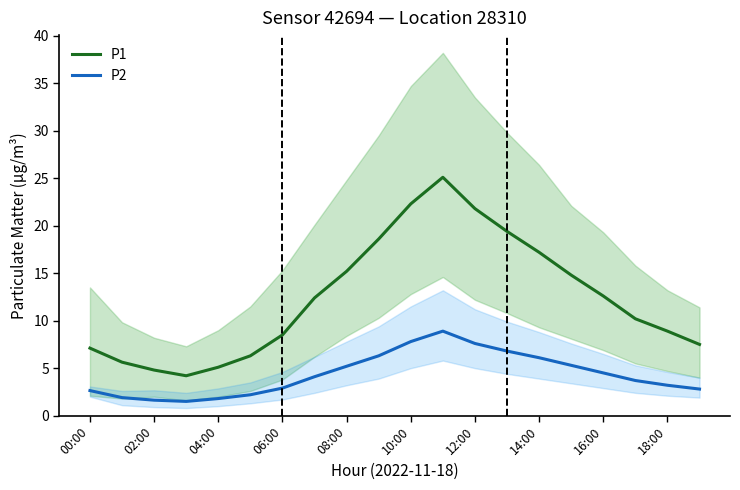

Is the value of P1 at 00:00 greater than the value of P2 at 12:00?

No